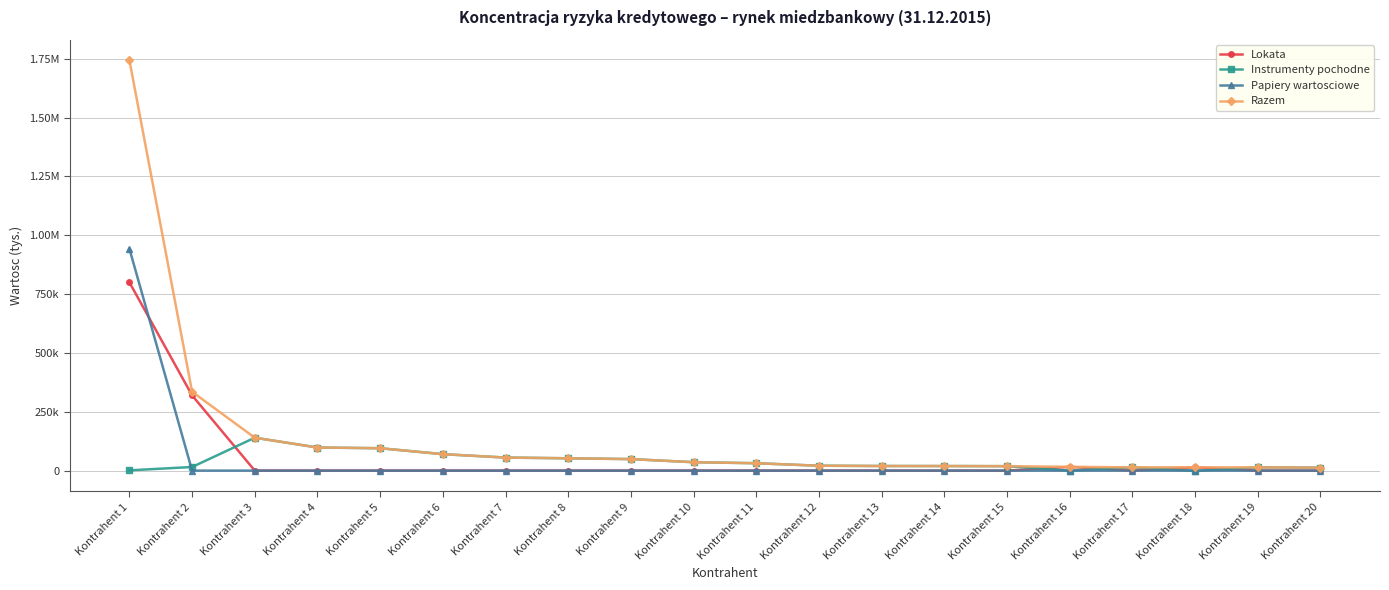

Does the chart have visible grid lines?

Yes